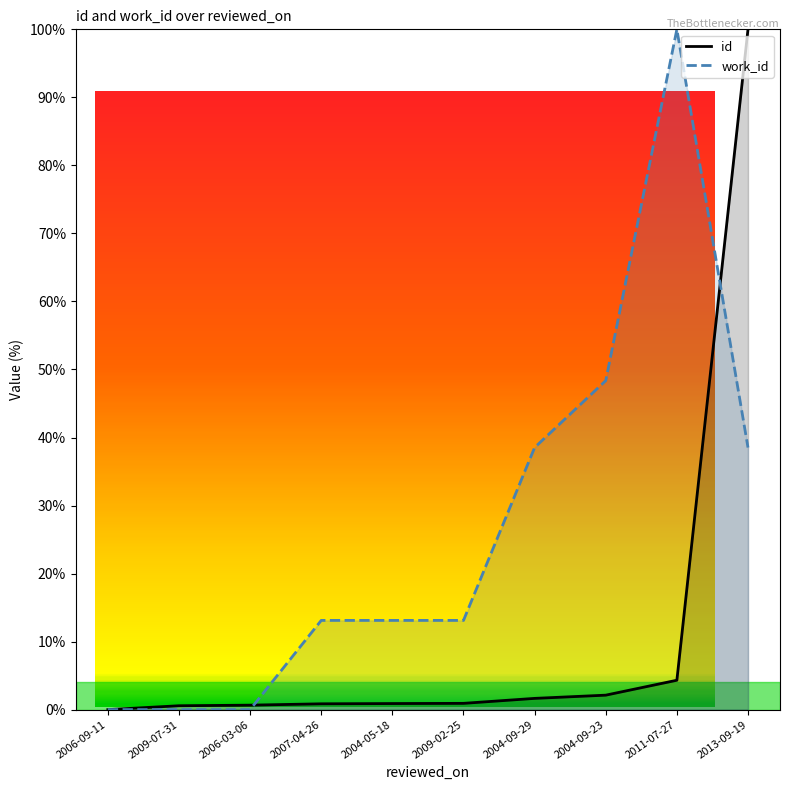

What is the label of the 6th point from the right?

2004-05-18